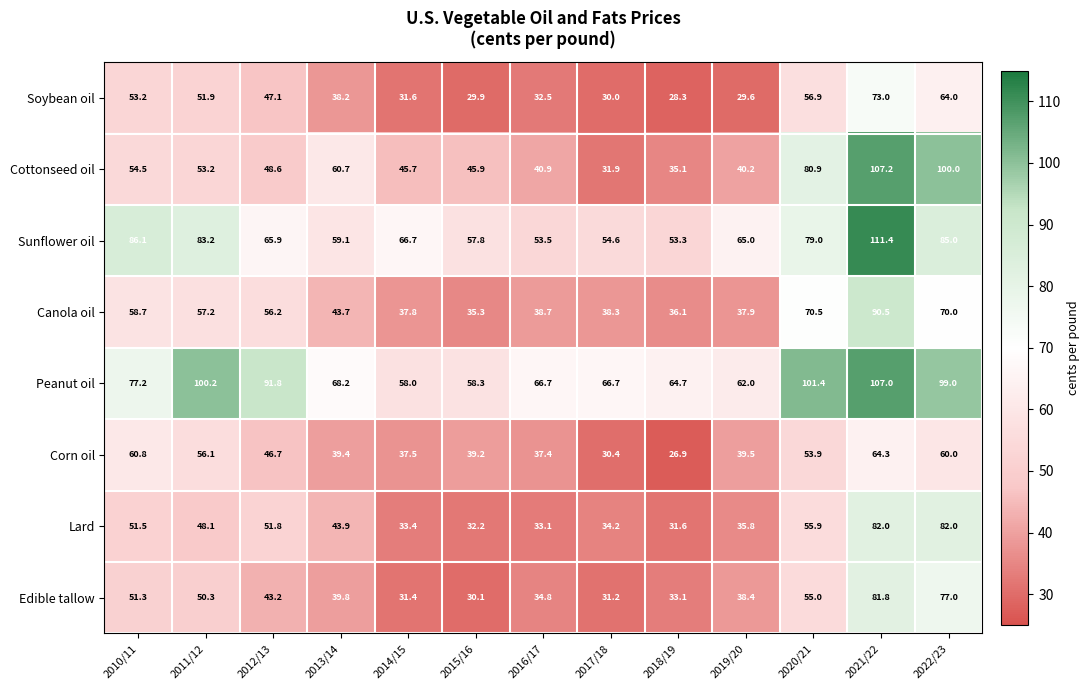

What is the difference between the second highest and second lowest values in the Corn oil series?

30.4